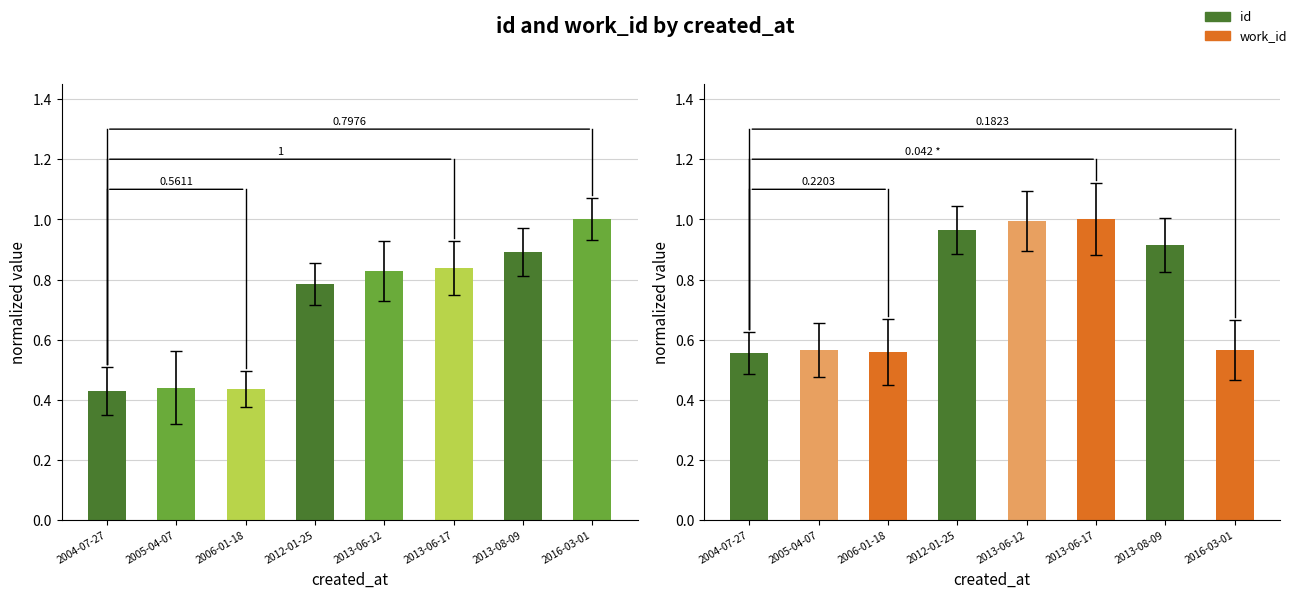

Which series has the largest total across all categories?

work_id